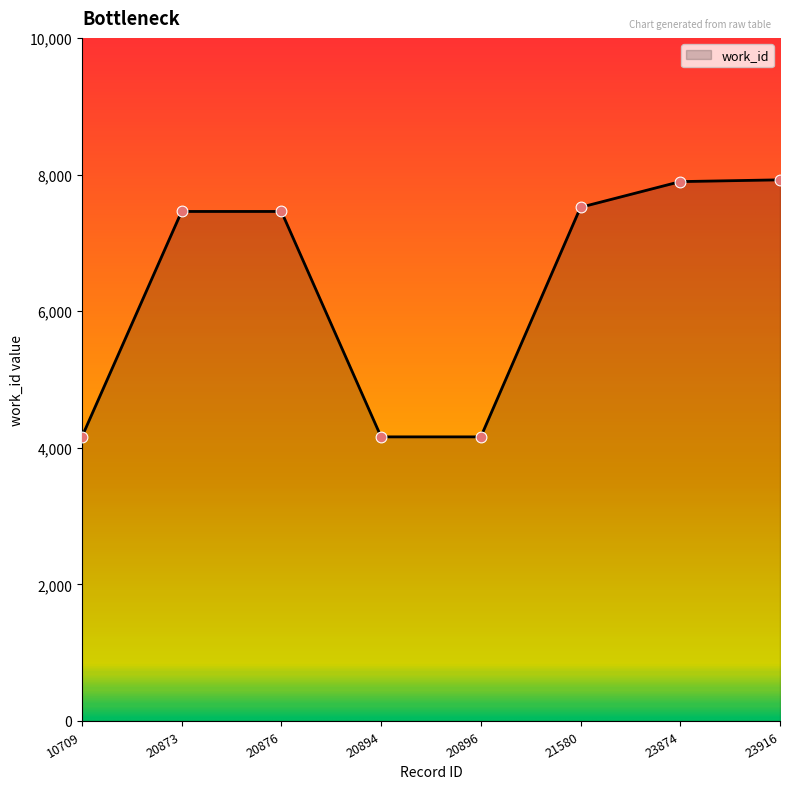

Approximately how many times larger is the value at 20876 compared to 10709?

1.8